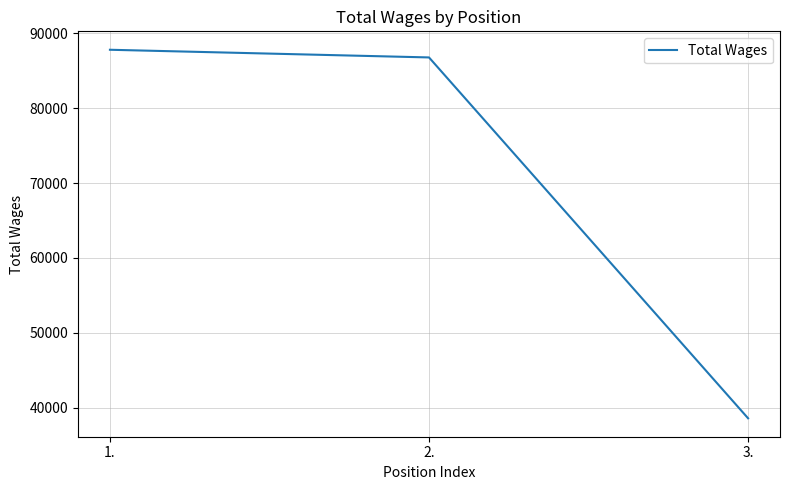

List the labels in order of value, largest first.

1., 2., 3.